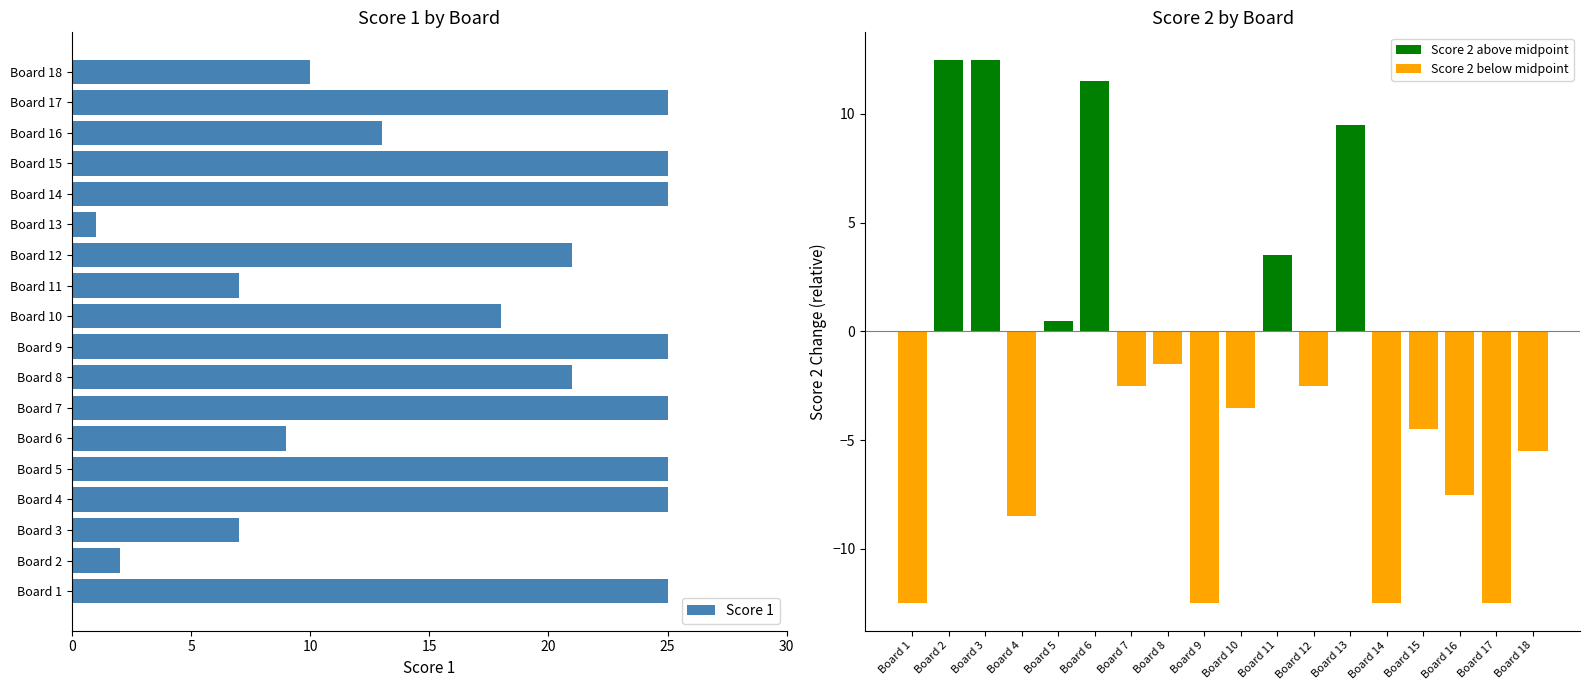

What is the difference between the highest and lowest values at Board 2?

10.5